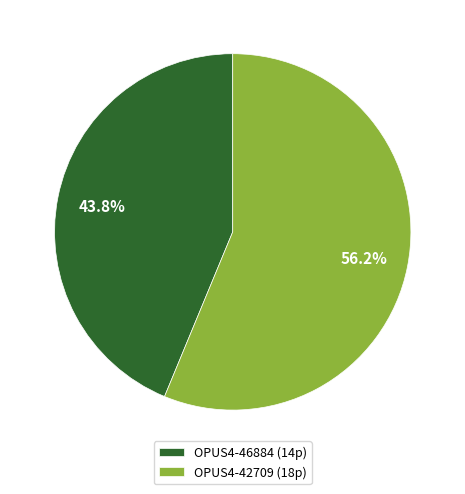

Does OPUS4-46884 represent more than half of the total?

No